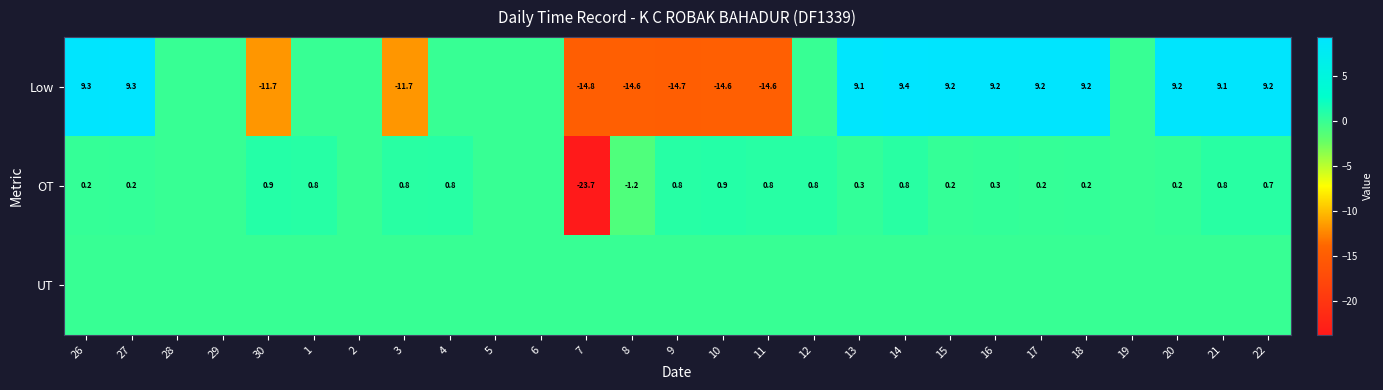

True or false: OT has a value of 0.5 at 16.

False